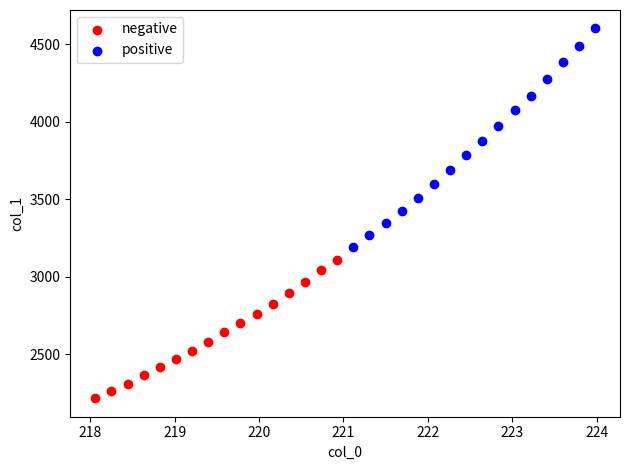

What are all the series names shown in the legend?

negative, positive